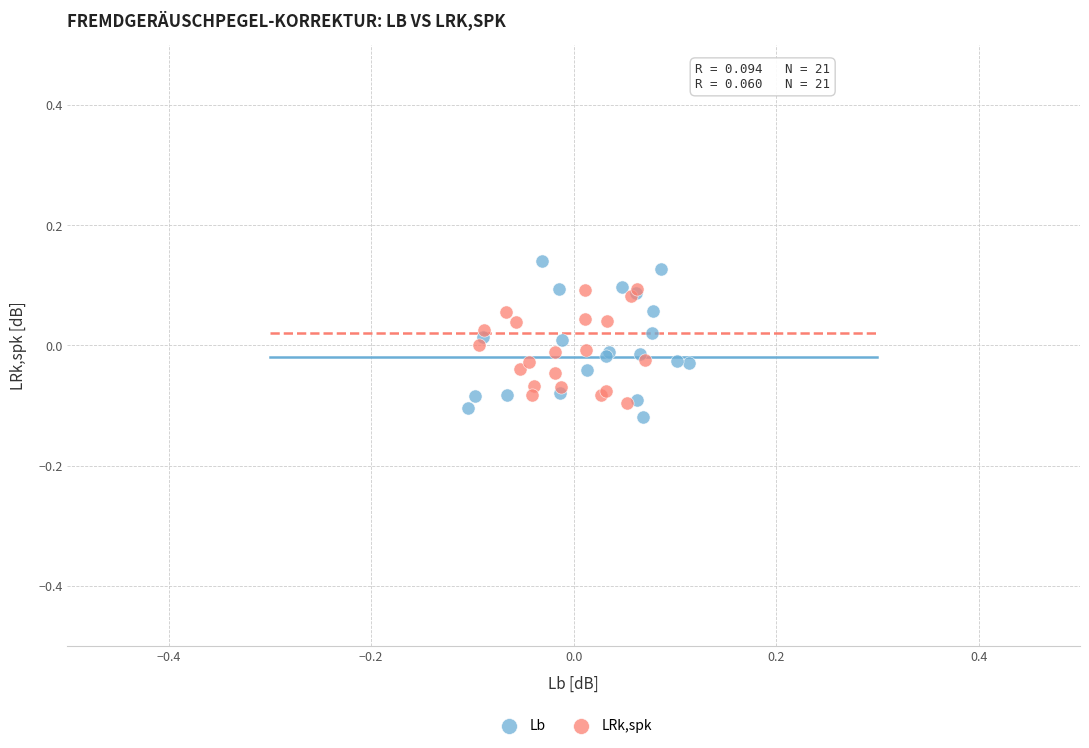

Which series has the widest spread of Y values?

Lb